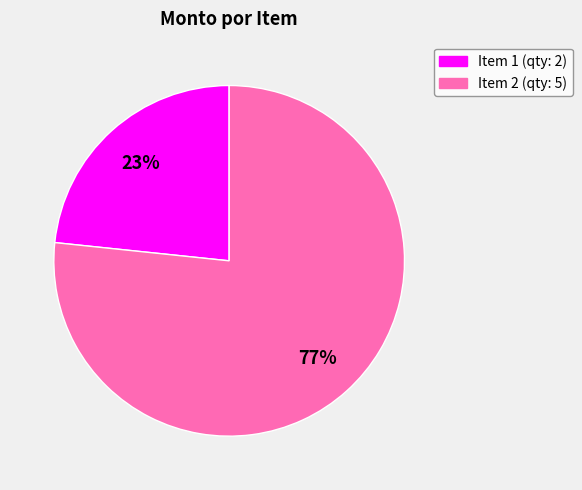

To the nearest percent, what is the average slice percentage?

50%